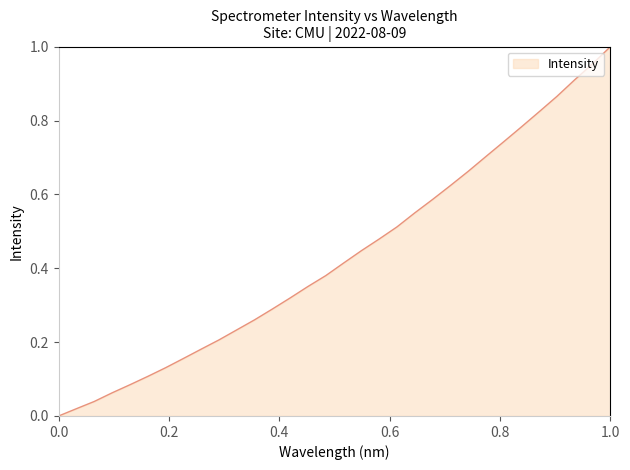

Does the chart have visible grid lines?

No